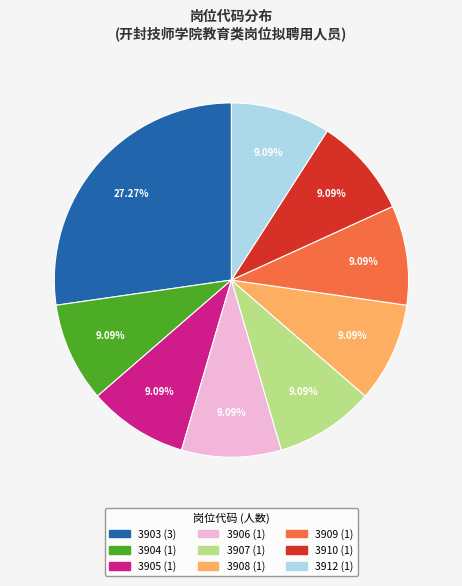

Approximately how many times larger is the value at 3909 compared to 3907?

1.0